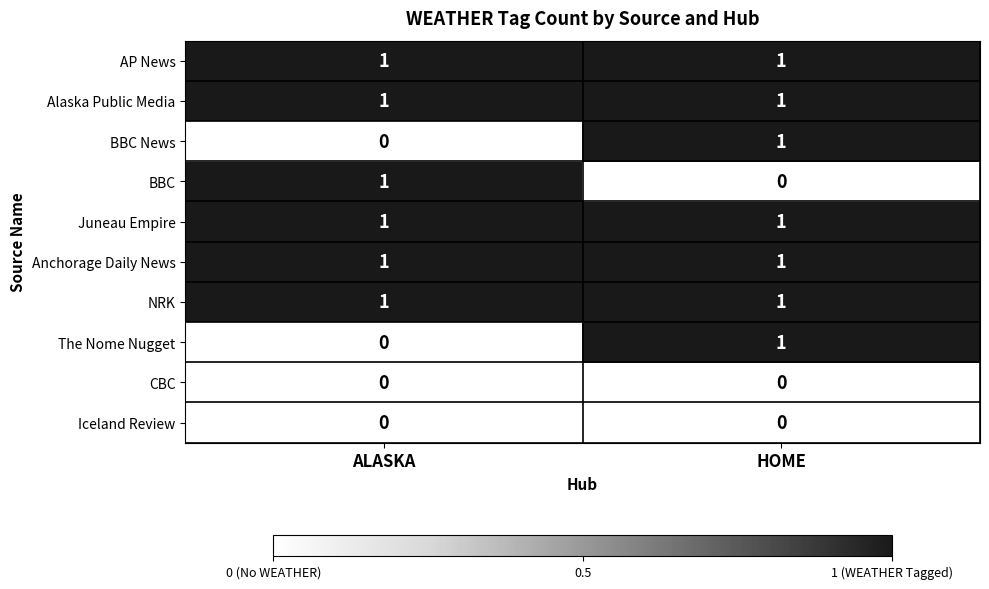

Reading left to right, list all the values displayed in this chart.

AP News: ALASKA=1	HOME=1
Alaska Public Media: ALASKA=1	HOME=1
BBC News: ALASKA=0	HOME=1
BBC: ALASKA=1	HOME=0
Juneau Empire: ALASKA=1	HOME=1
Anchorage Daily News: ALASKA=1	HOME=1
NRK: ALASKA=1	HOME=1
The Nome Nugget: ALASKA=0	HOME=1
CBC: ALASKA=0	HOME=0
Iceland Review: ALASKA=0	HOME=0